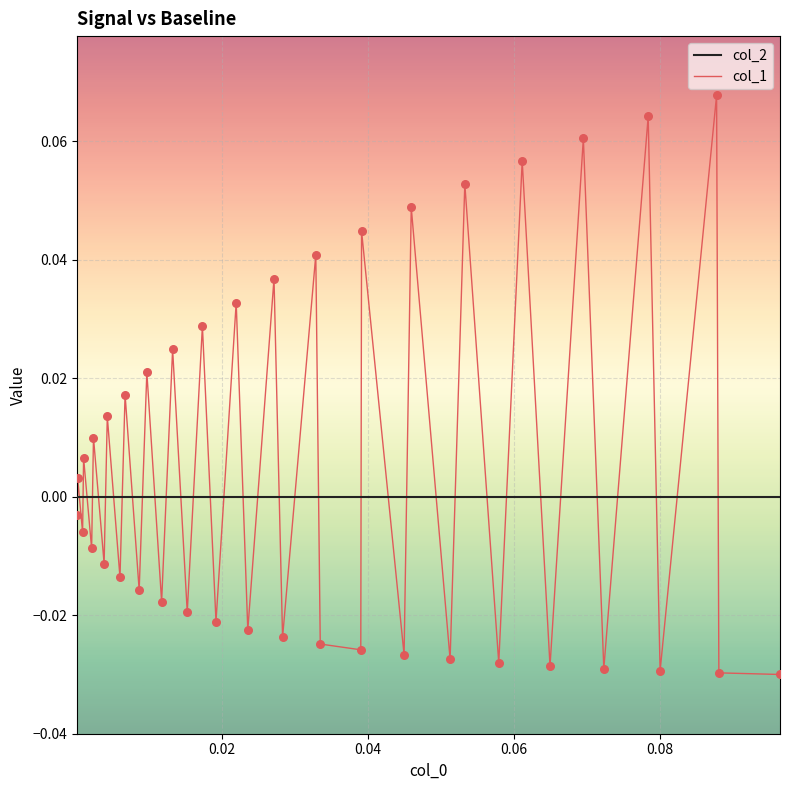

Which series has the widest spread of values?

col_1